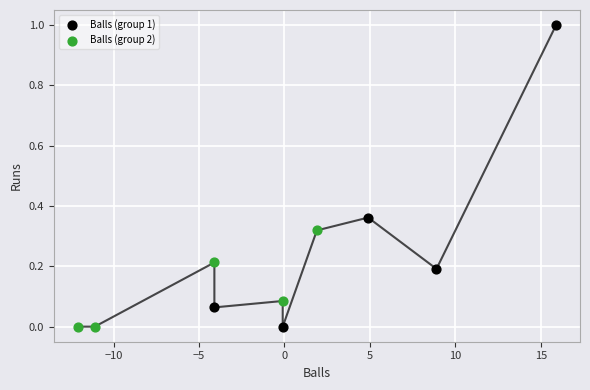

Which series contains the highest Y value?

Balls (group 1)